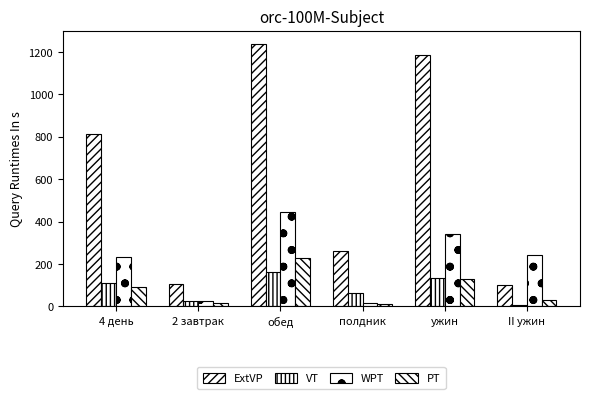

Which category has the highest value across all series?

обед